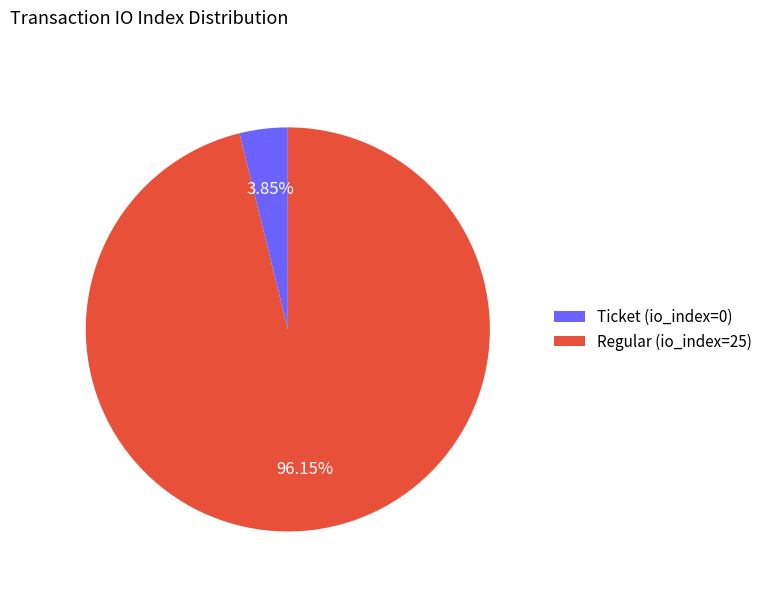

How many segments does this pie chart have?

2